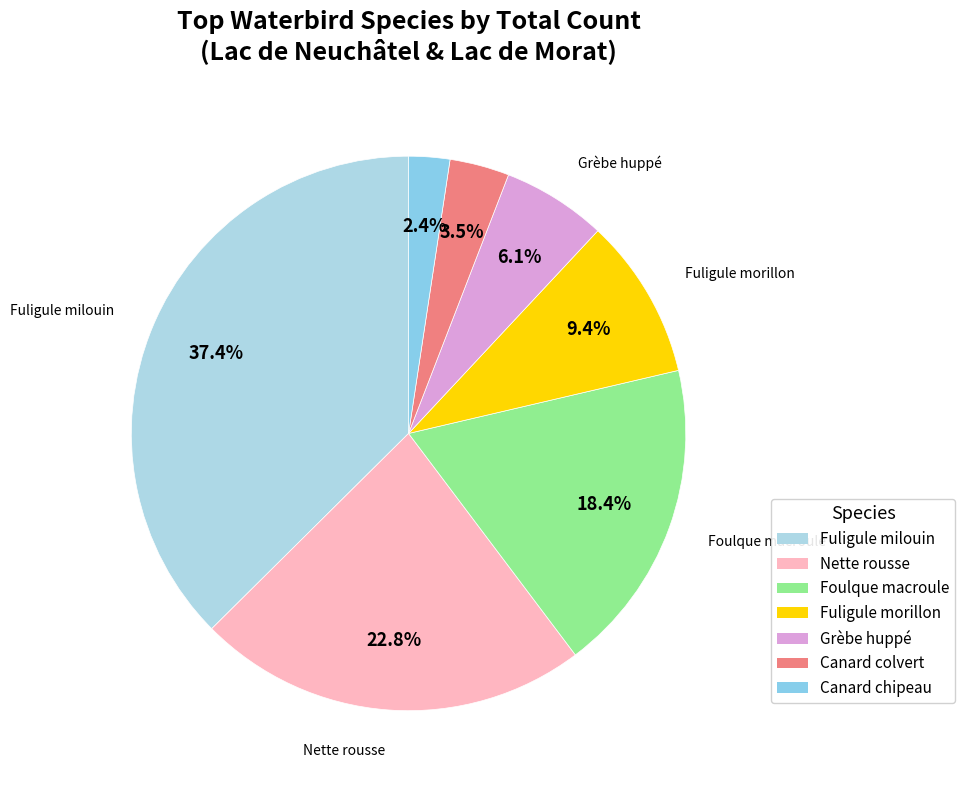

Count the number of slices in the pie.

7